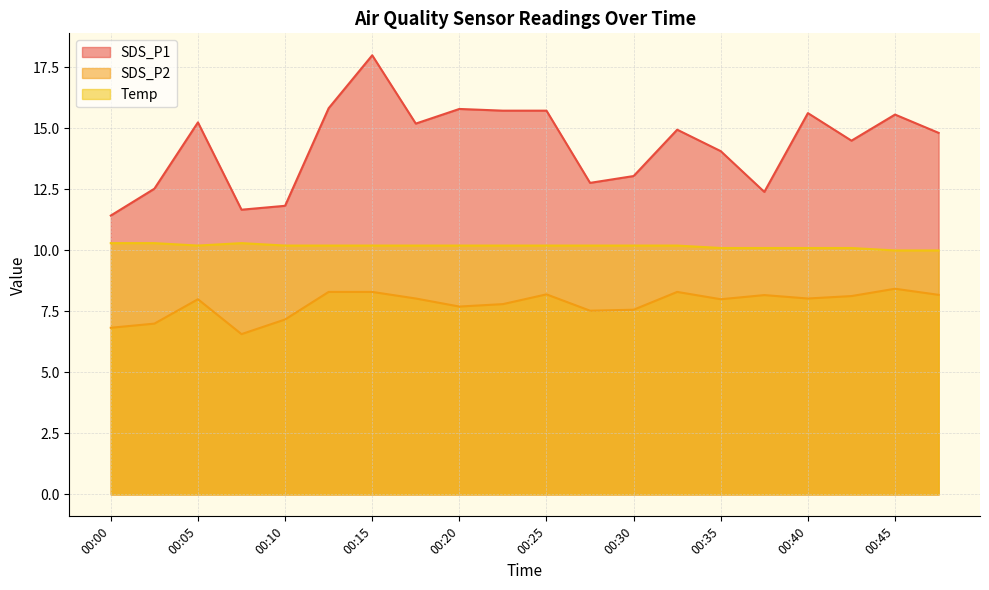

At which category does Temp reach its first local peak?

00:08